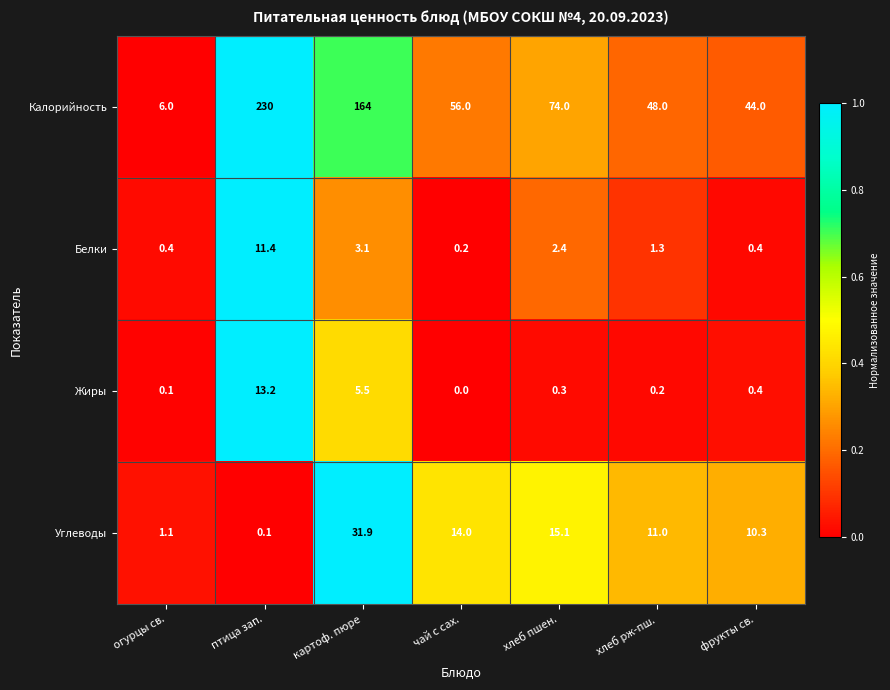

At огурцы св., list the series in order from largest to smallest.

Калорийность, Углеводы, Белки, Жиры